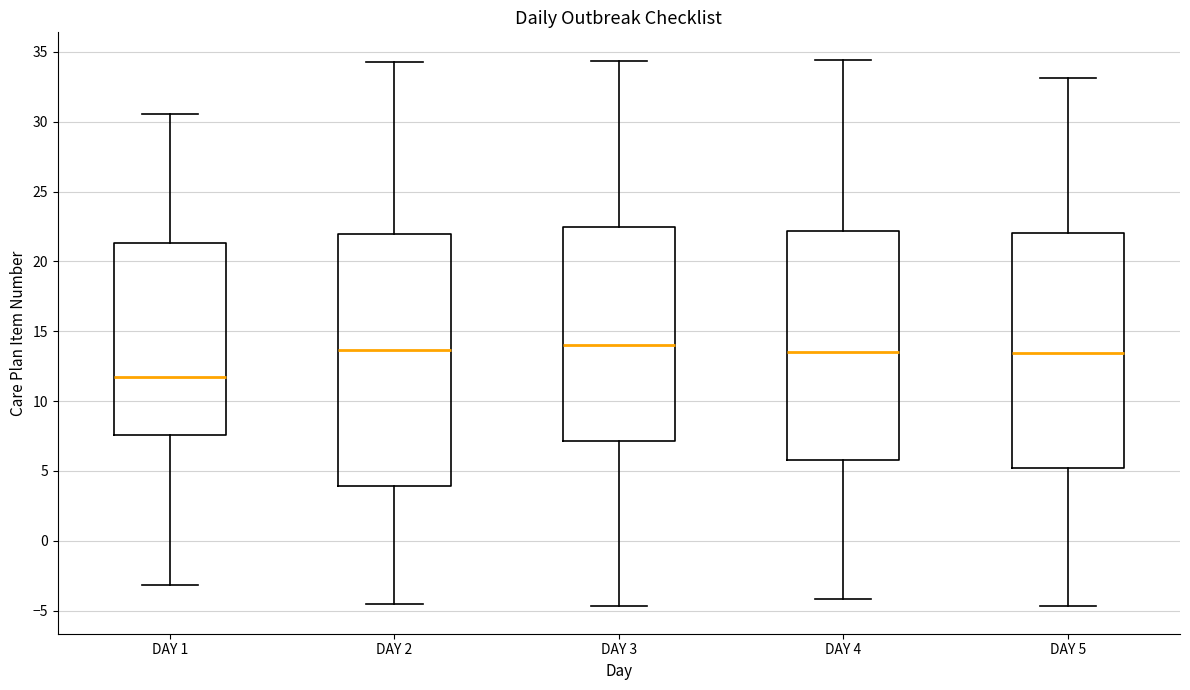

Which box's median line is the lowest?

DAY 1